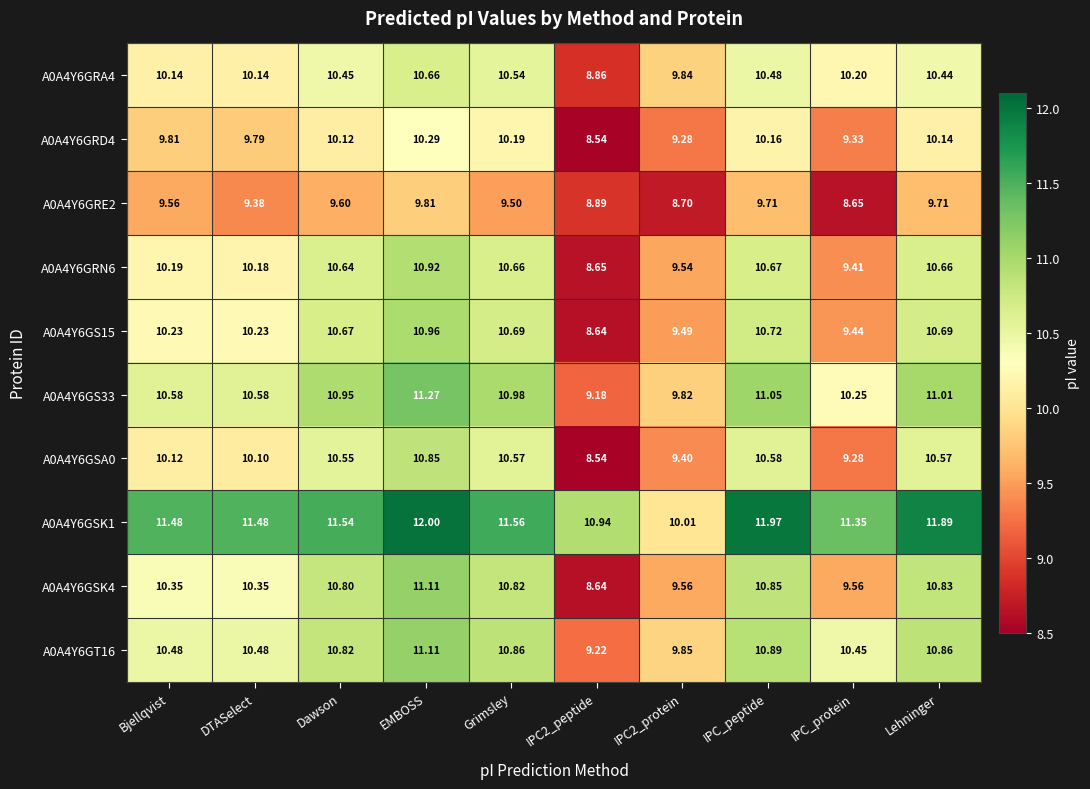

Is the value of A0A4Y6GRA4 at Bjellqvist greater than the value of A0A4Y6GRE2 at IPC2_protein?

Yes